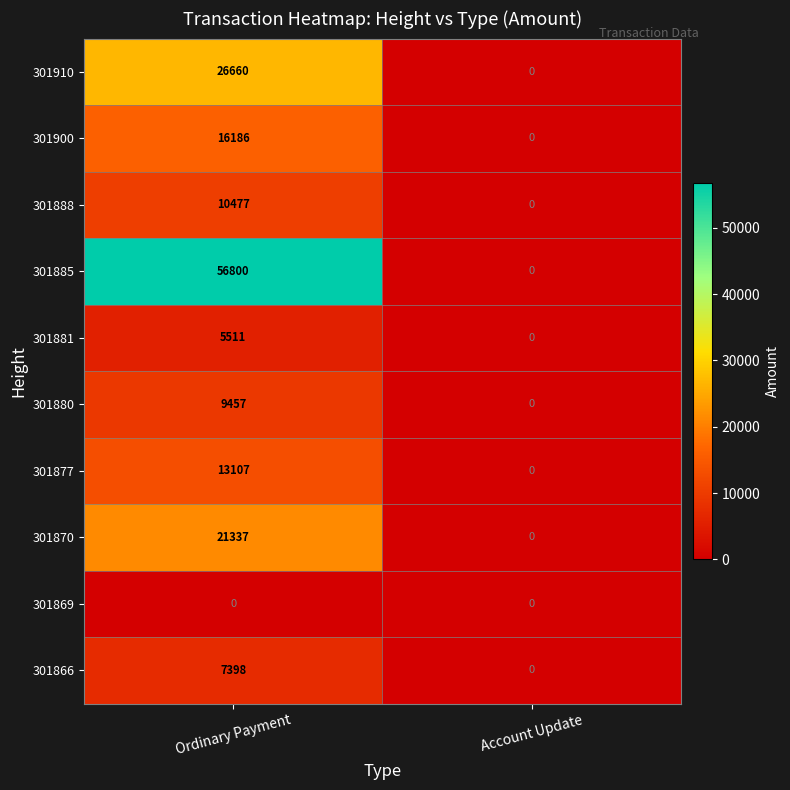

True or false: 301866 has a value of 7398 at Ordinary Payment.

True